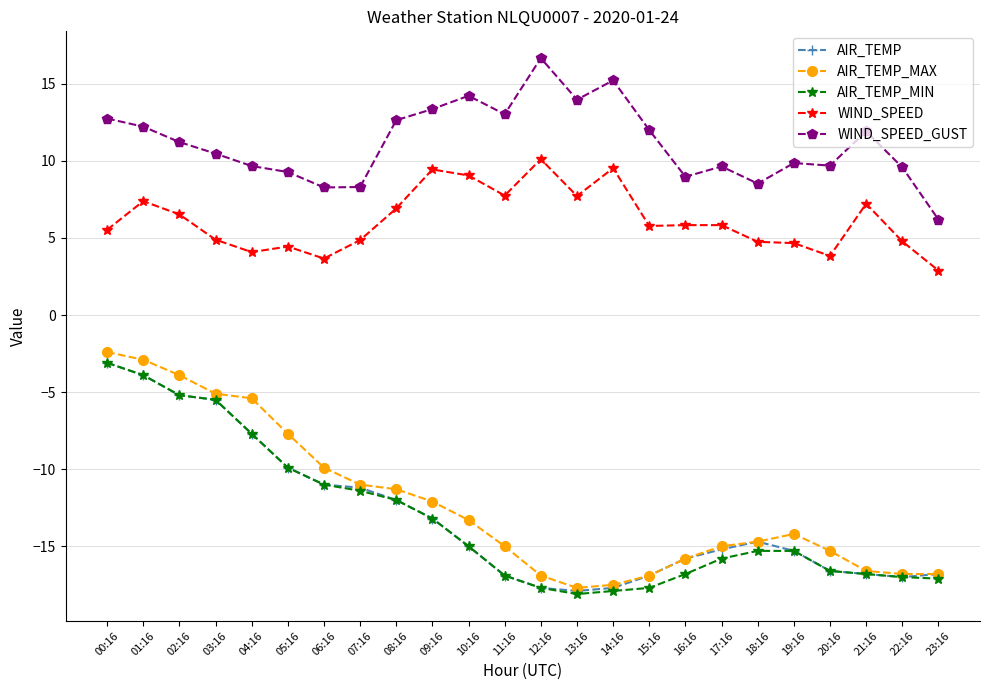

What position from the right is 15:16?

9